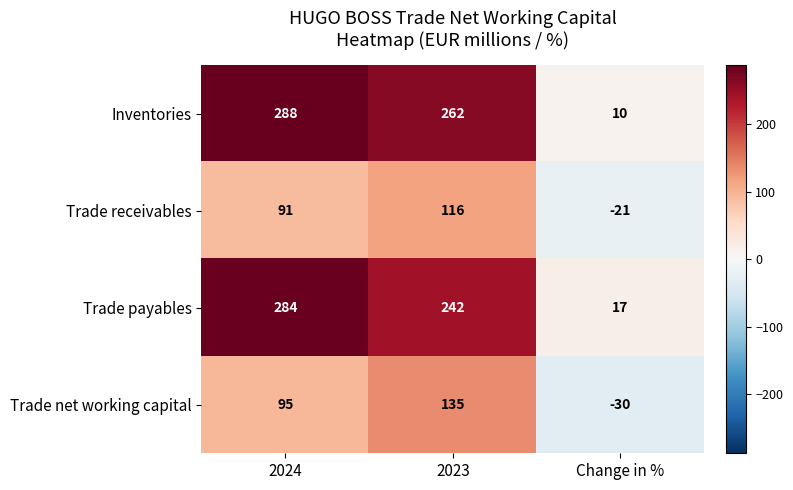

Count the Trade payables values in the range 17 to 284.

3